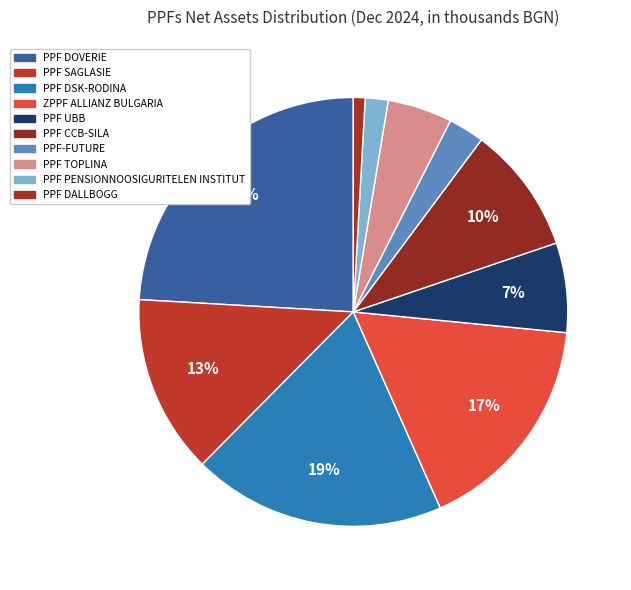

To the nearest percent, what is the difference between the largest and smallest slice percentages?

23%